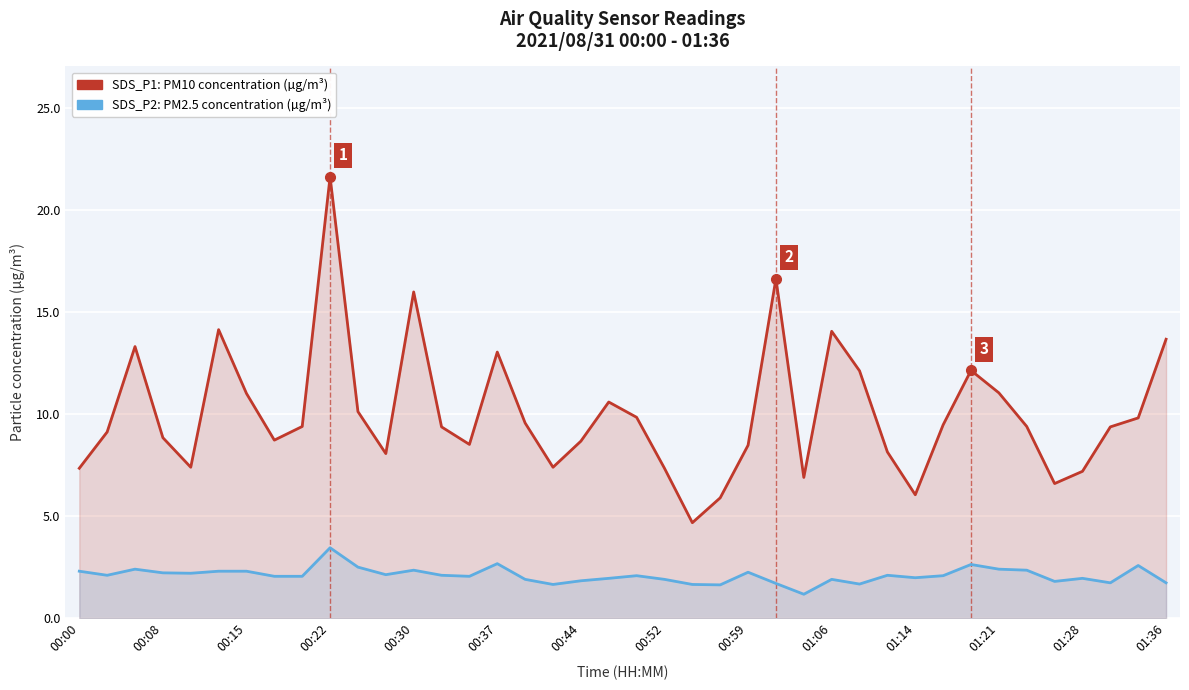

Reading left to right, list all the values displayed in this chart.

SDS_P1 (PM10): 7.3	9.1	13.3	8.8	7.4	14.2	11.0	8.7	9.4	21.6	10.1	8.1	16.0	9.4	8.5	13.1	9.6	7.4	8.7	10.6	9.8	7.3	4.7	5.9	8.5	16.6	6.9	14.1	12.1	8.2	6.0	9.5	12.2	11.1	9.4	6.6	7.2	9.4	9.8	13.7
SDS_P2 (PM2.5): 2.3	2.1	2.4	2.2	2.2	2.3	2.3	2.0	2.0	3.5	2.5	2.1	2.4	2.1	2.0	2.7	1.9	1.6	1.8	1.9	2.1	1.9	1.6	1.6	2.2	1.7	1.2	1.9	1.7	2.1	2.0	2.1	2.6	2.4	2.4	1.8	1.9	1.7	2.6	1.7